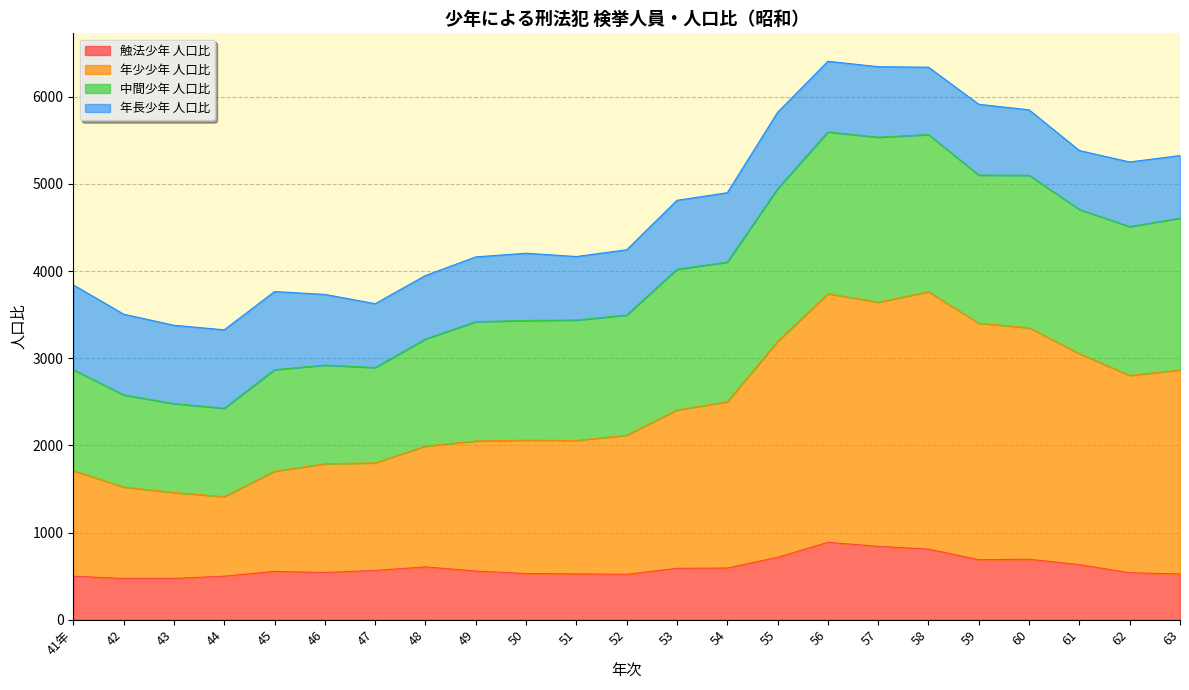

True or false: 触法少年 人口比 and 年少少年 人口比 intersect in this chart.

False